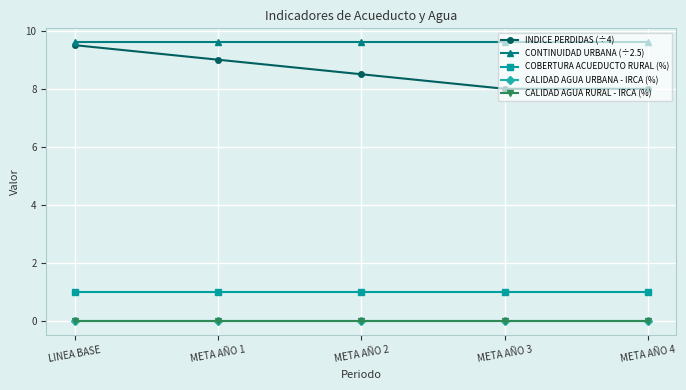

Does the chart have visible grid lines?

Yes